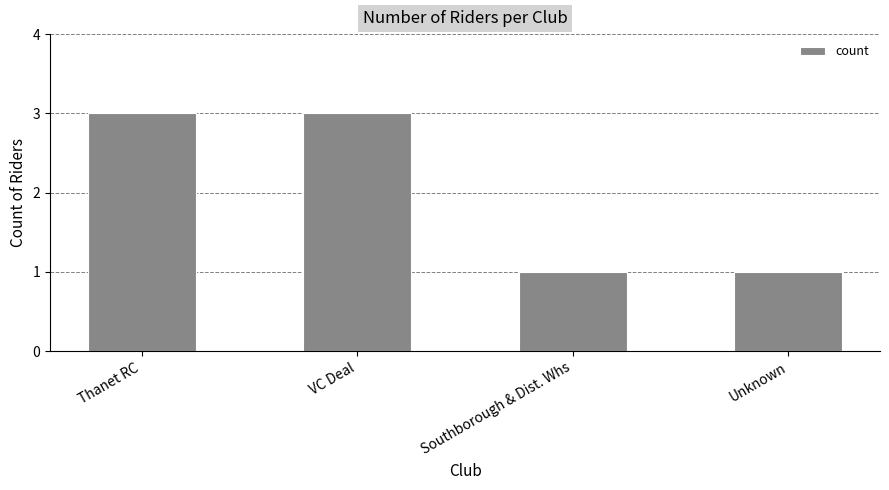

What is the ratio of the value at VC Deal to the value at Thanet RC?

1.0